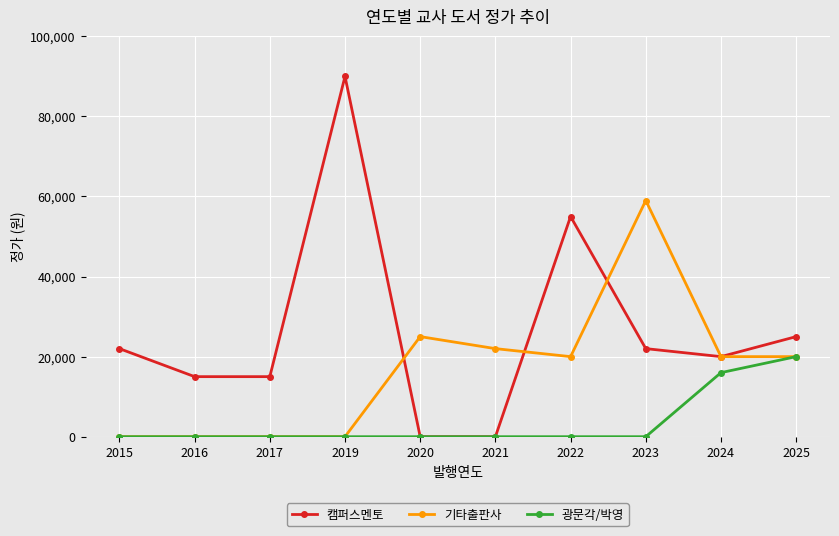

At which category is the sum across all series the highest?

2019